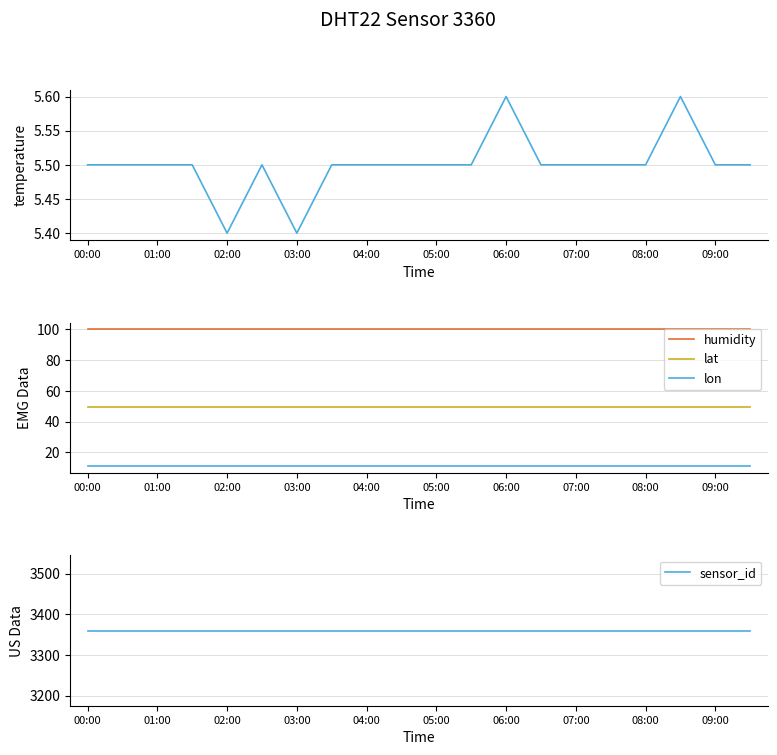

True or false: lat and lon cross at least once.

False